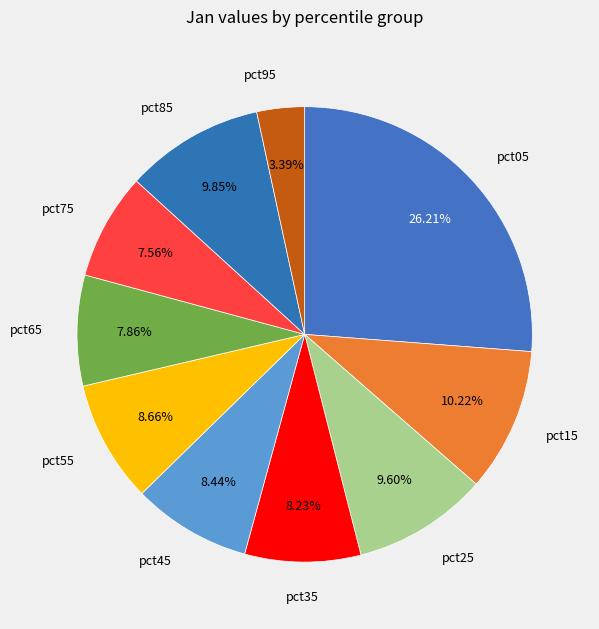

Count the number of slices in the pie.

10